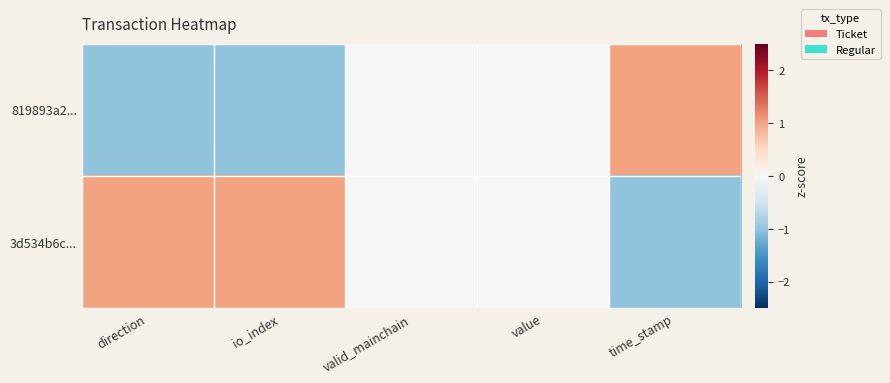

Between direction and valid_mainchain, which series saw the biggest shift?

819893a2...